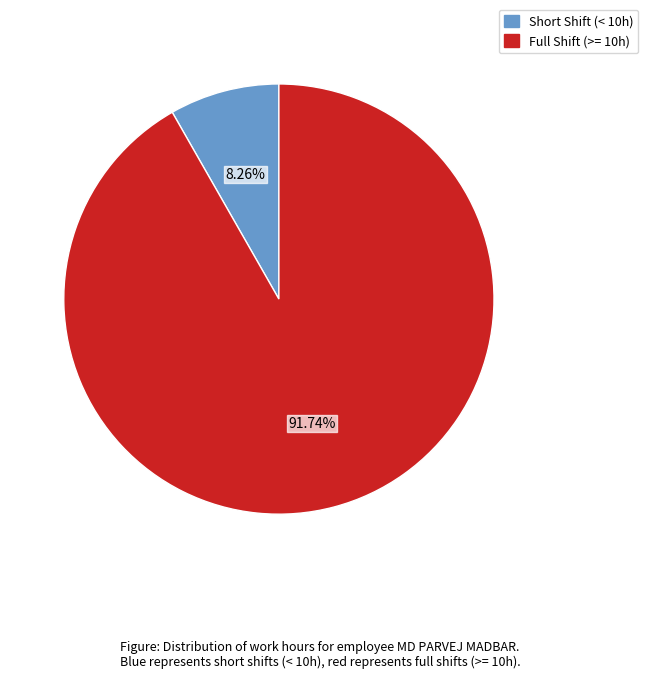

How many segments does this pie chart have?

2